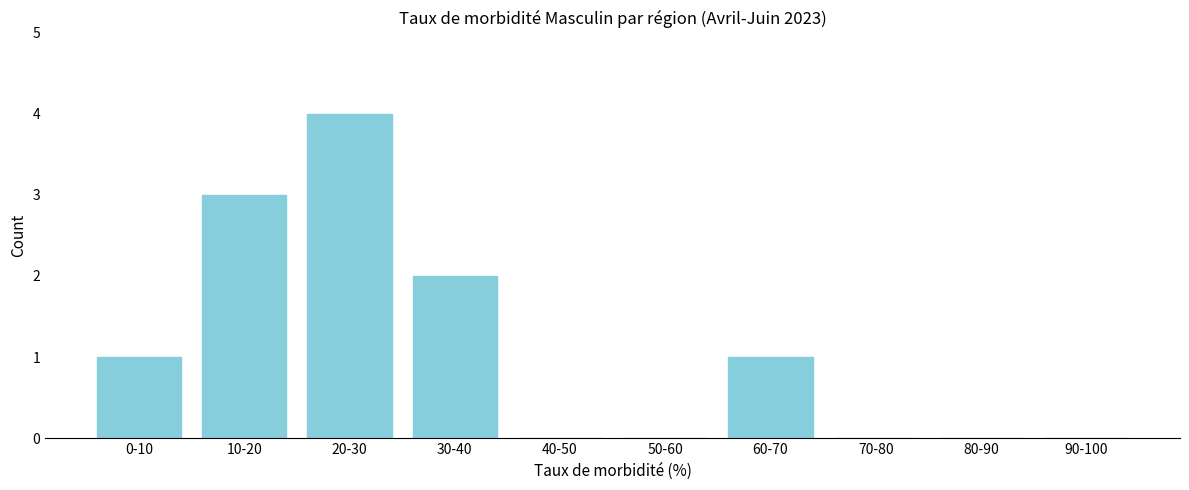

Reading left to right, extract all data points from this chart.

0-10=1	10-20=3	20-30=4	30-40=2	40-50=0	50-60=0	60-70=1	70-80=0	80-90=0	90-100=0